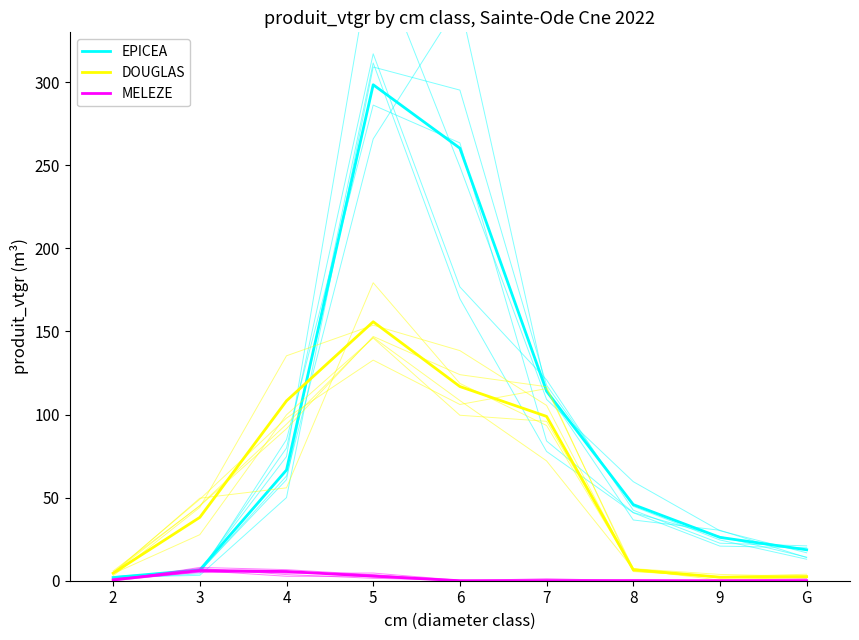

How many times do DOUGLAS and EPICEA cross each other?

1